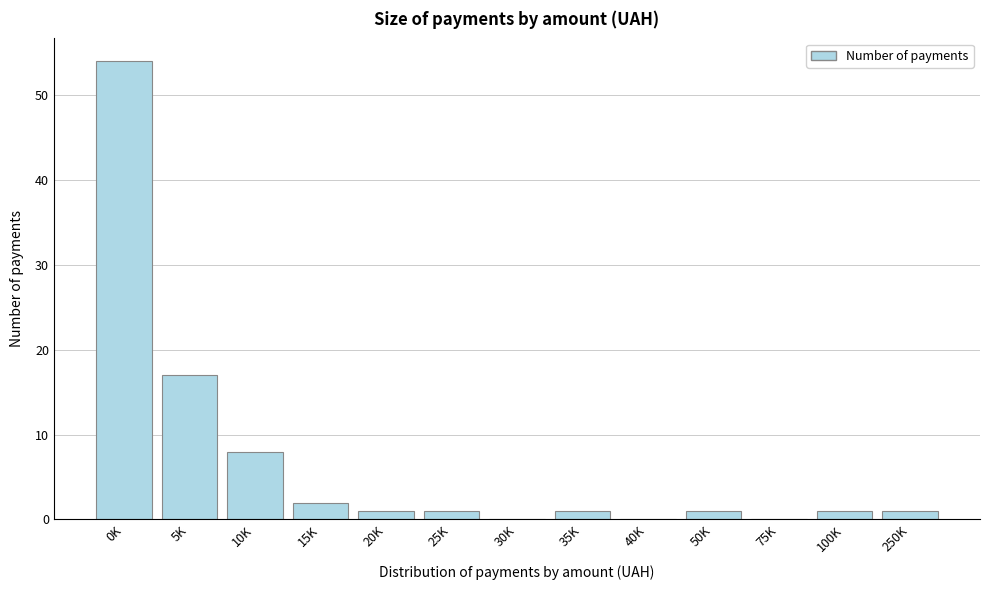

Reading right to left, extract all data points from this chart.

250K=1	100K=1	75K=0	50K=1	40K=0	35K=1	30K=0	25K=1	20K=1	15K=2	10K=8	5K=17	0K=54